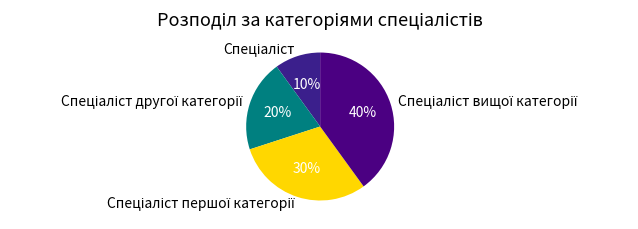

Does any single category account for the majority?

No